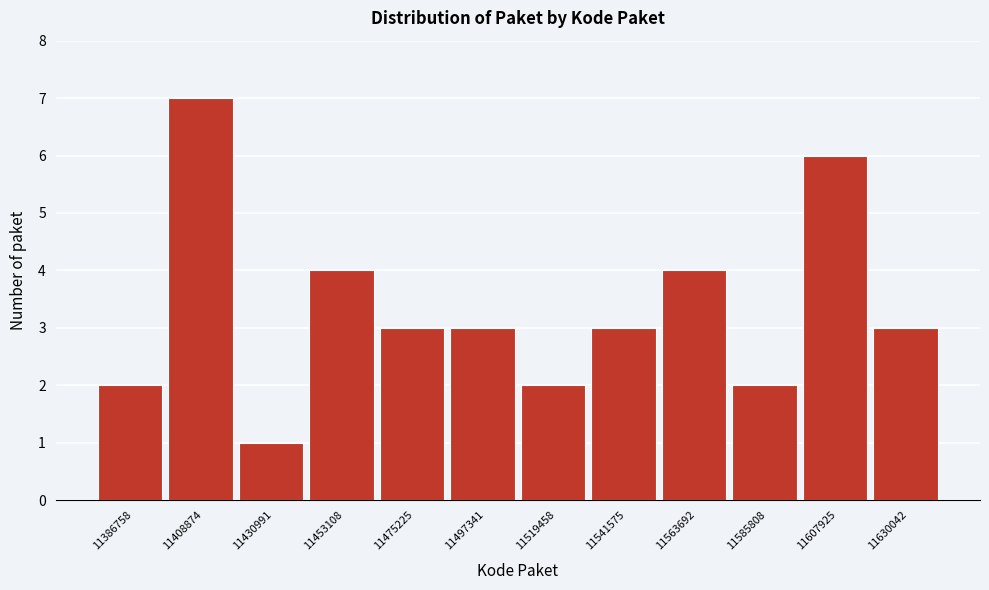

Reading right to left, what are all the values shown in this chart?

11630042=3	11607925=6	11585808=2	11563692=4	11541575=3	11519458=2	11497341=3	11475225=3	11453108=4	11430991=1	11408874=7	11386758=2